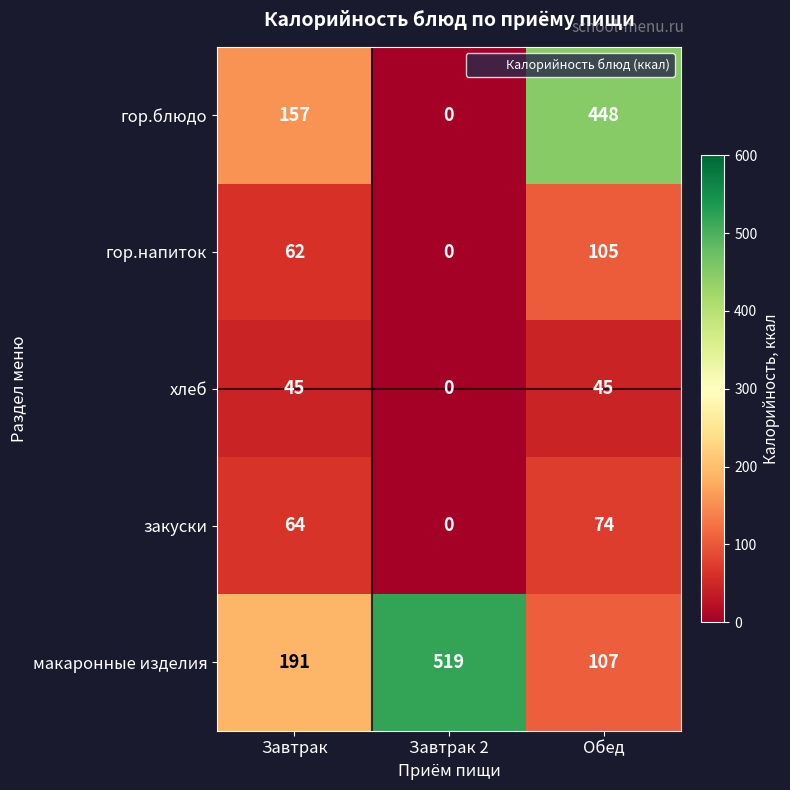

What is the difference between the second highest and minimum values in the гор.напиток series?

62